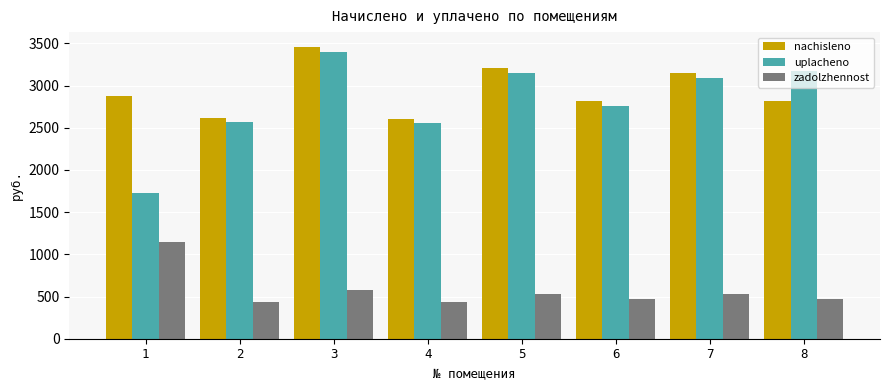

What is the difference between the uplacheno values at 1 and 4?

835.1